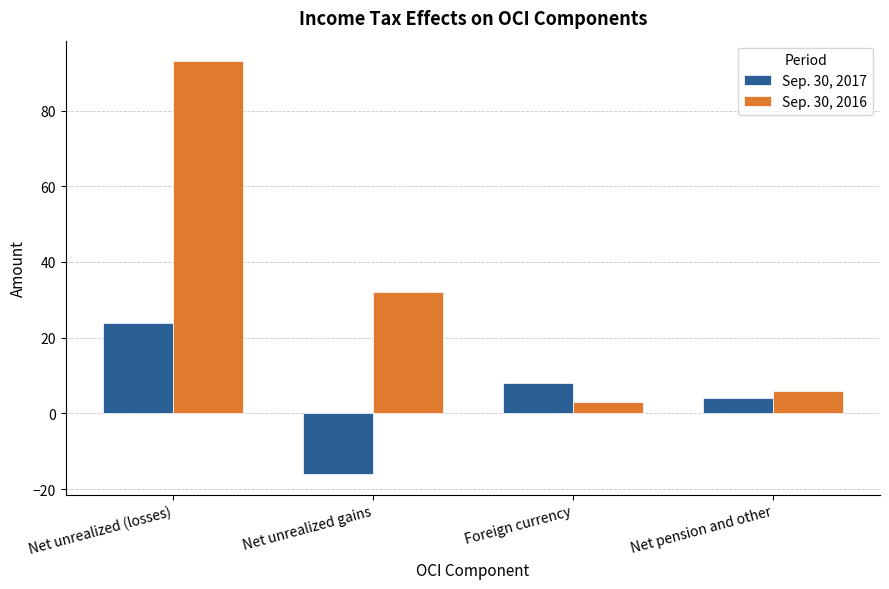

How many bars are there in each group?

2